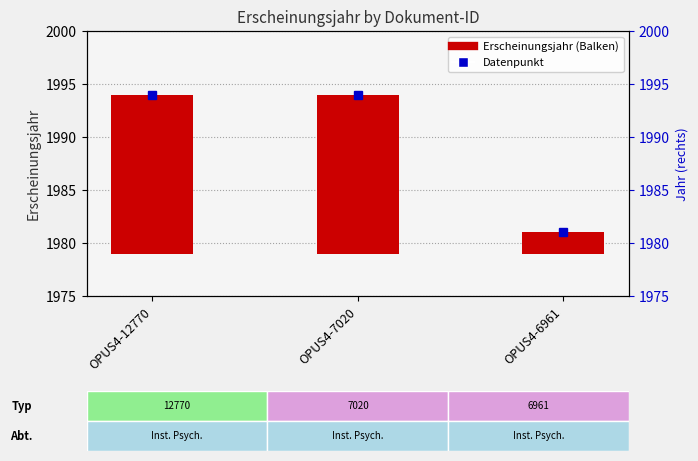

Rank the categories by value from highest to lowest.

OPUS4-12770, OPUS4-7020, OPUS4-6961